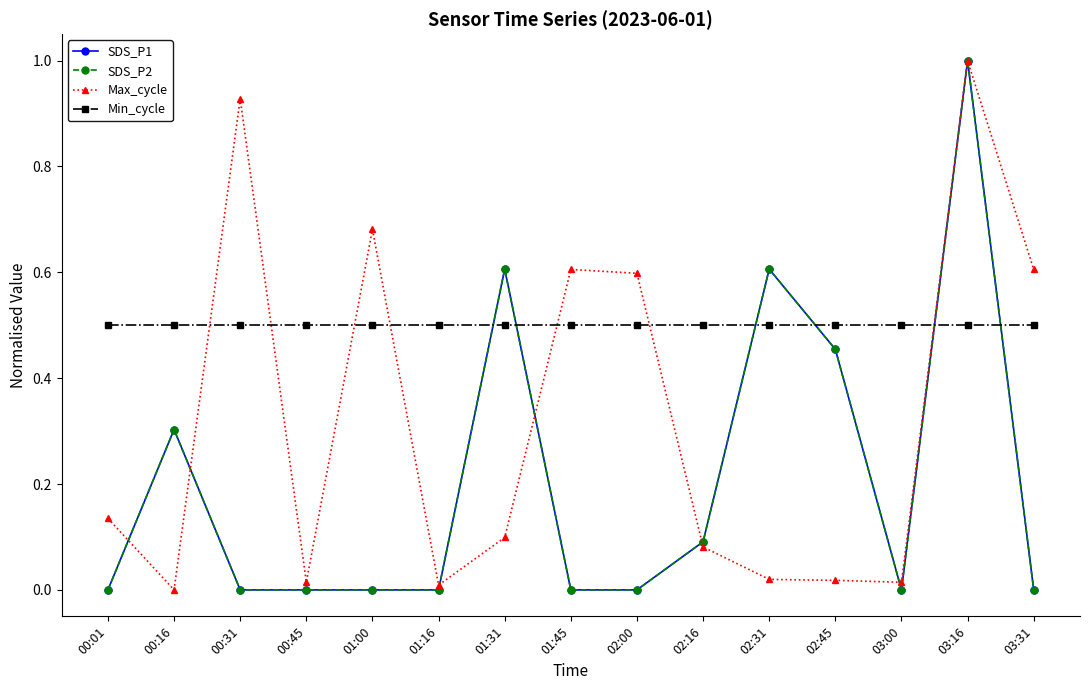

Is this an area chart (filled region under the line)?

No